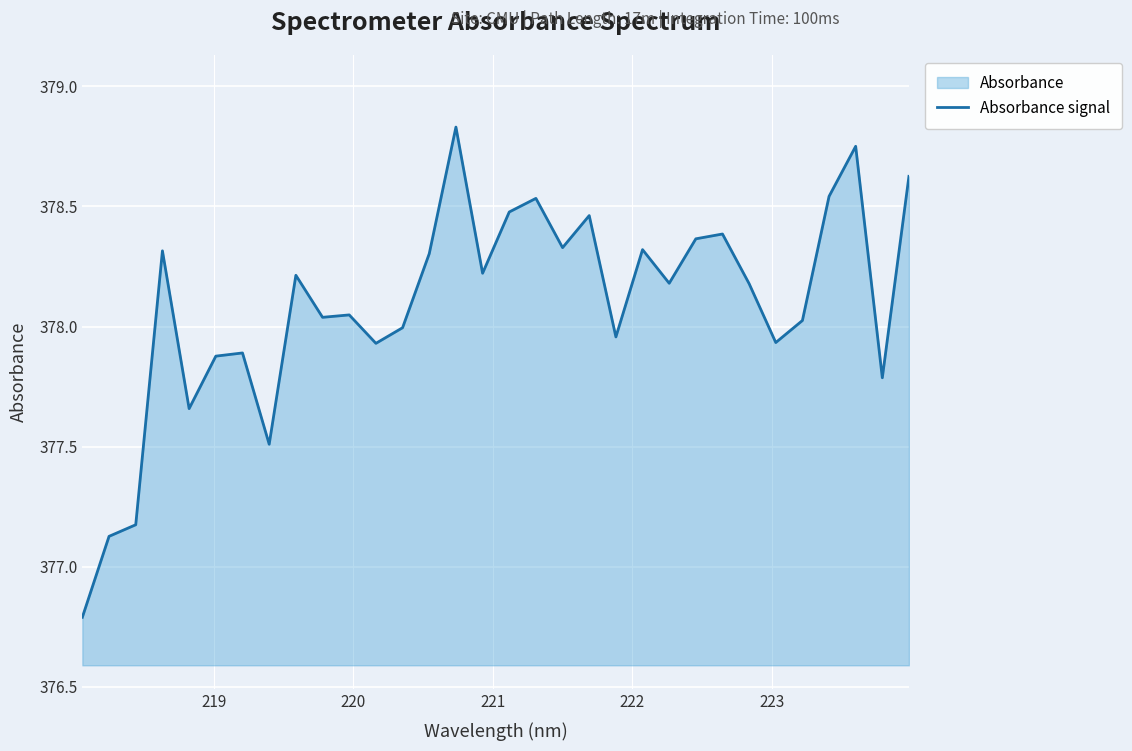

How many interior local peaks (higher than both neighbors) does the data have?

10